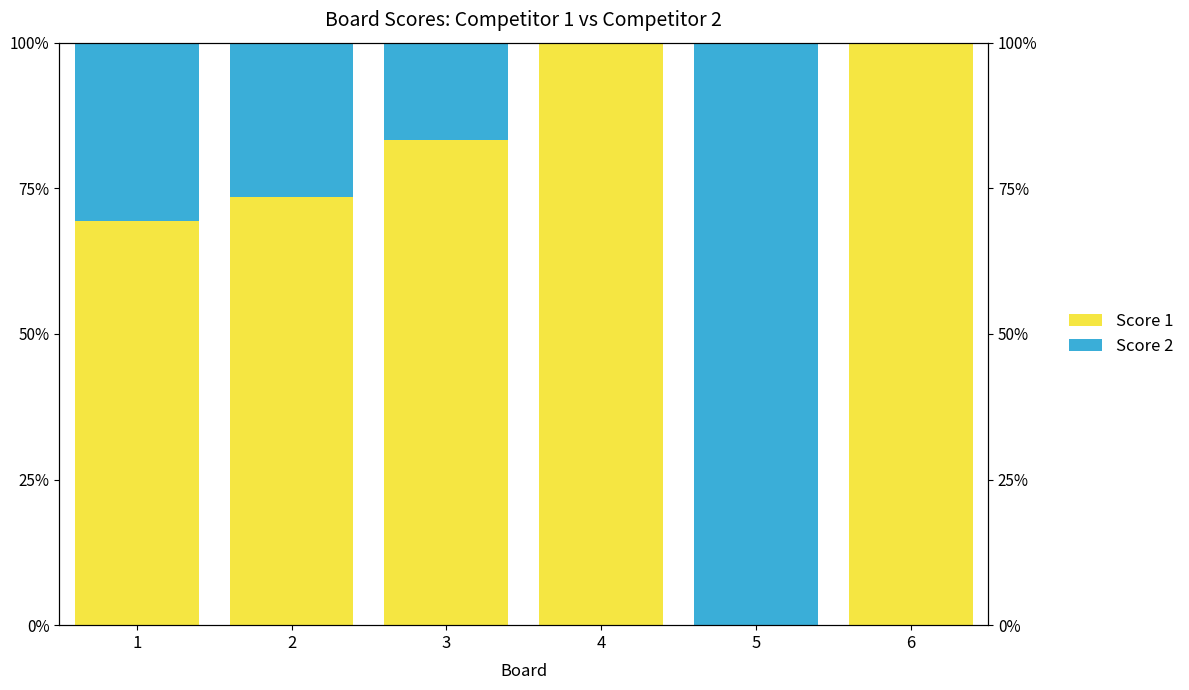

What is the difference between the maximum and minimum values in the Score 2 series?

100.0